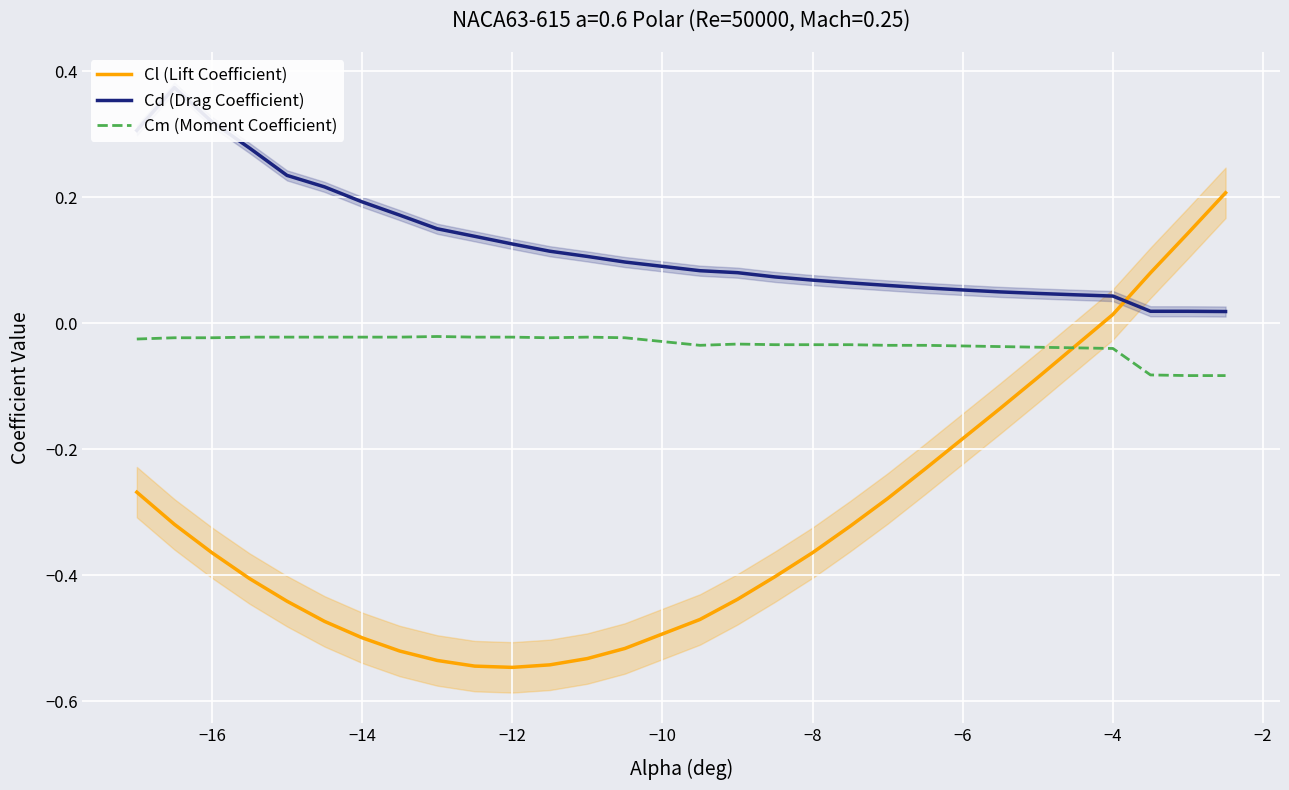

Where does the Cl (Lift Coefficient) series first go above 0?

−4